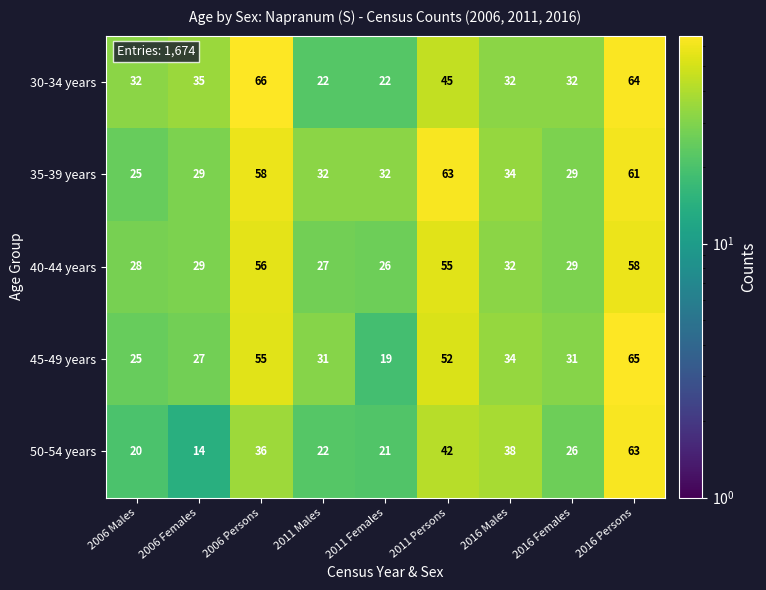

Rank the series at 2016 Persons from highest to lowest value.

45-49 years, 30-34 years, 50-54 years, 35-39 years, 40-44 years